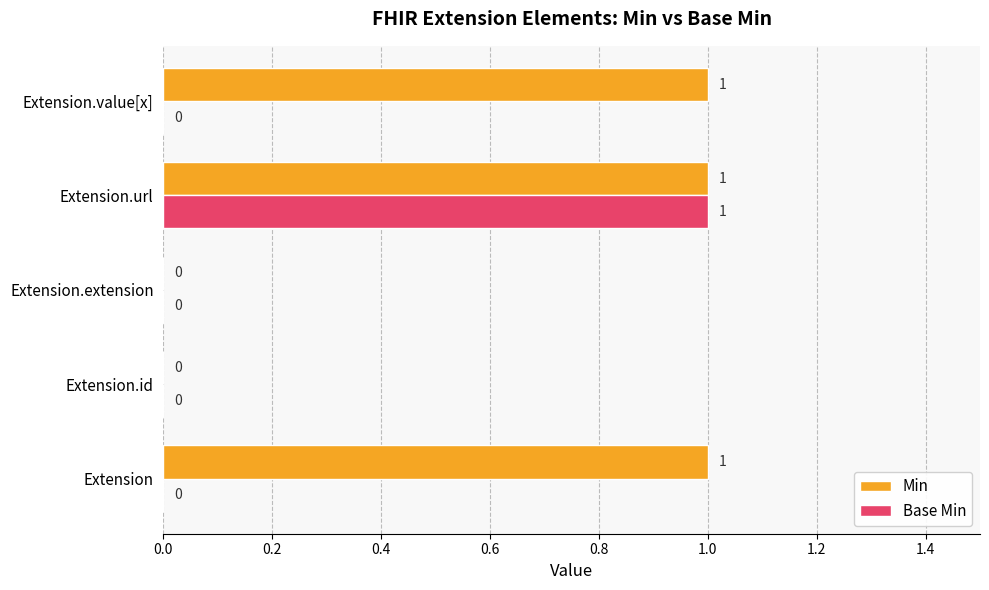

How many series are shown in this chart?

2